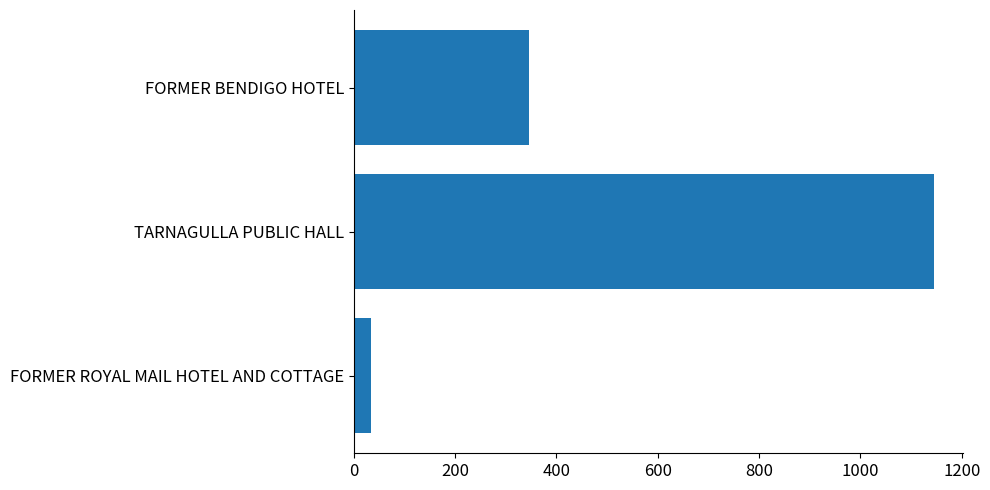

Reading top to bottom, transcribe all the data shown in this chart.

FORMER BENDIGO HOTEL=346	TARNAGULLA PUBLIC HALL=1146	FORMER ROYAL MAIL HOTEL AND COTTAGE=33